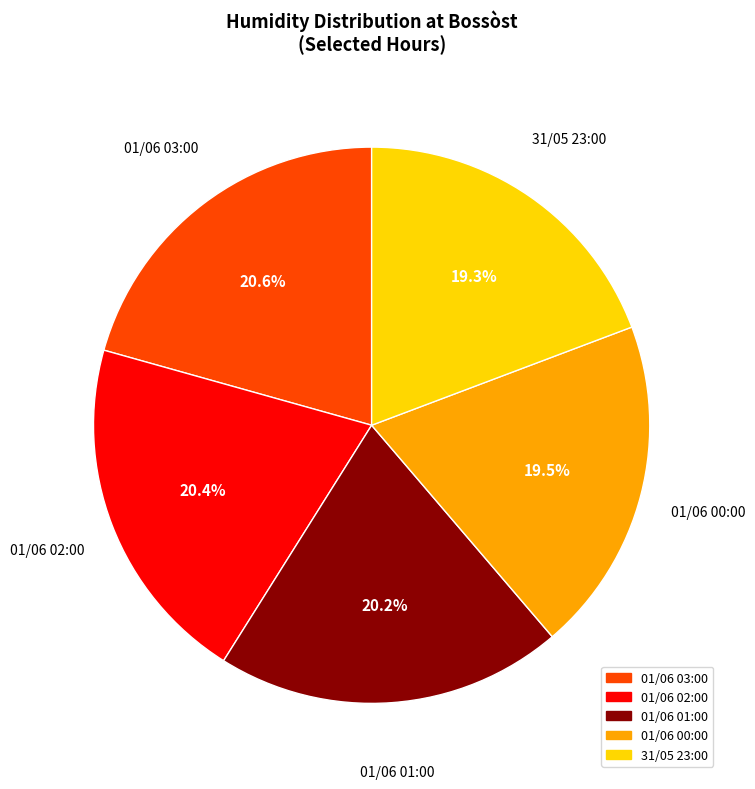

To the nearest percent, what is the combined percentage of 01/06 00:00 and 31/05 23:00?

39%